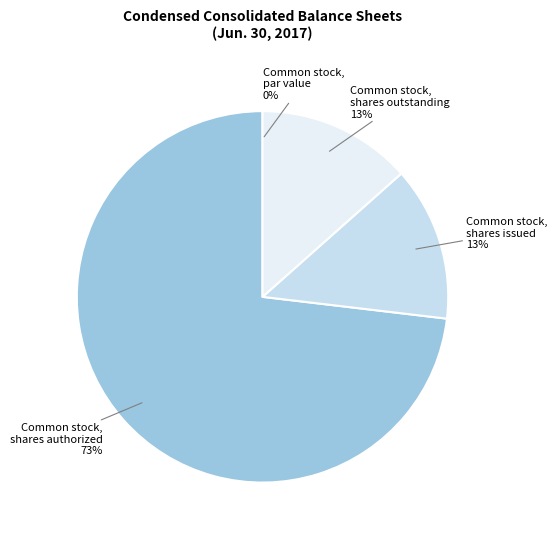

True or false: Common stock, shares issued accounts for 27% of the total.

False